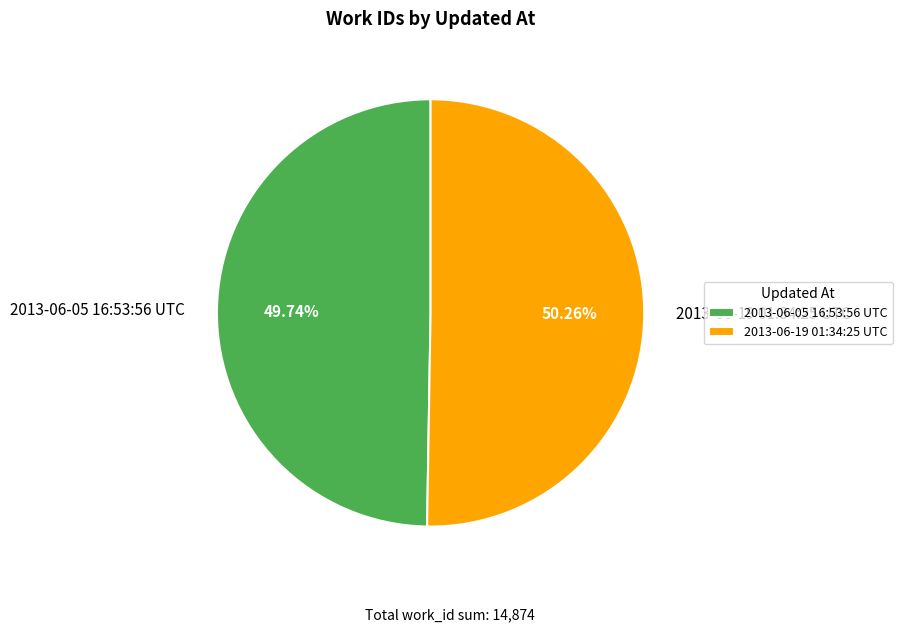

To the nearest percent, what is the average slice percentage?

50%